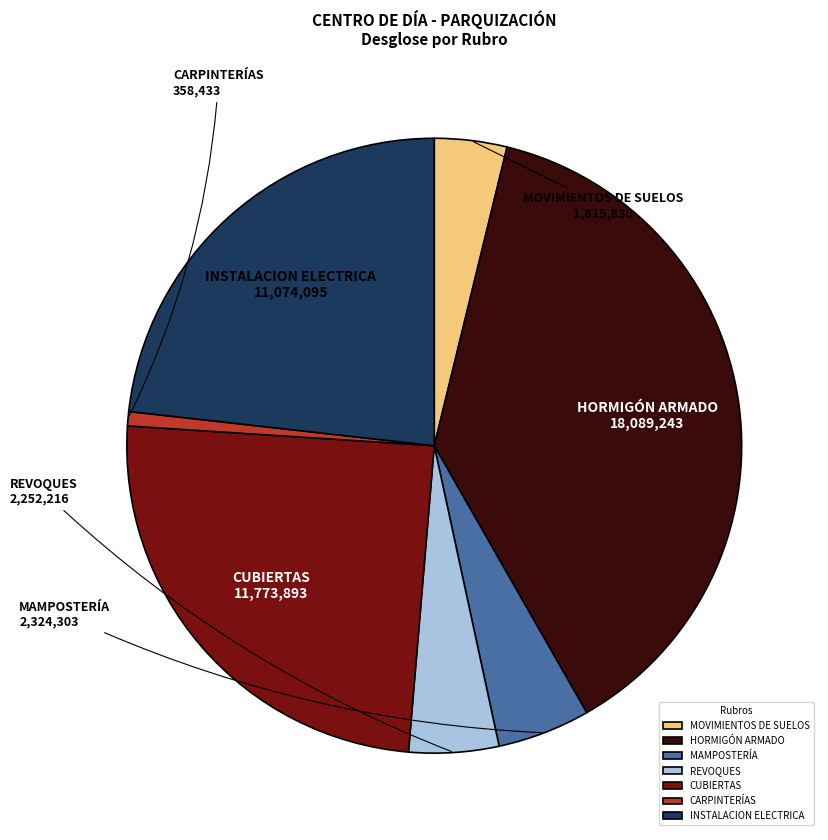

Does CUBIERTAS account for over 50% of the chart?

No